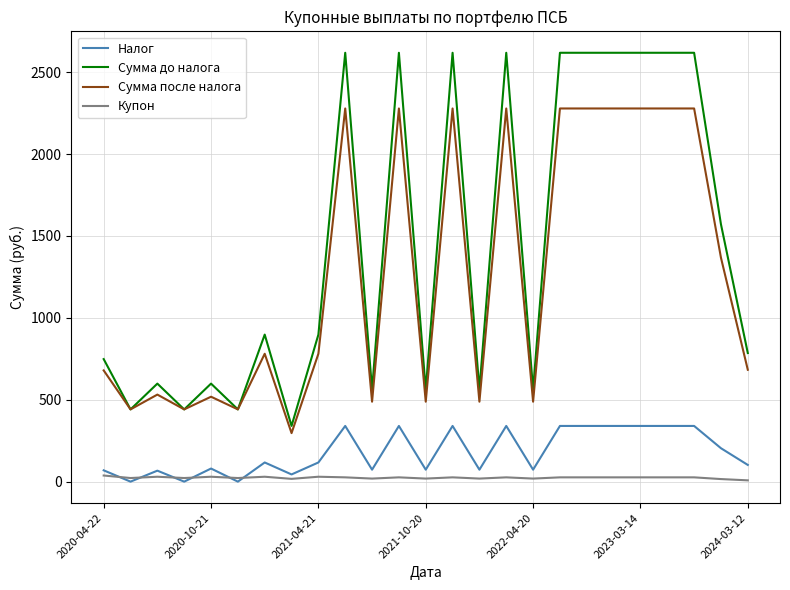

True or false: Купон and Сумма после налога cross at least once.

False